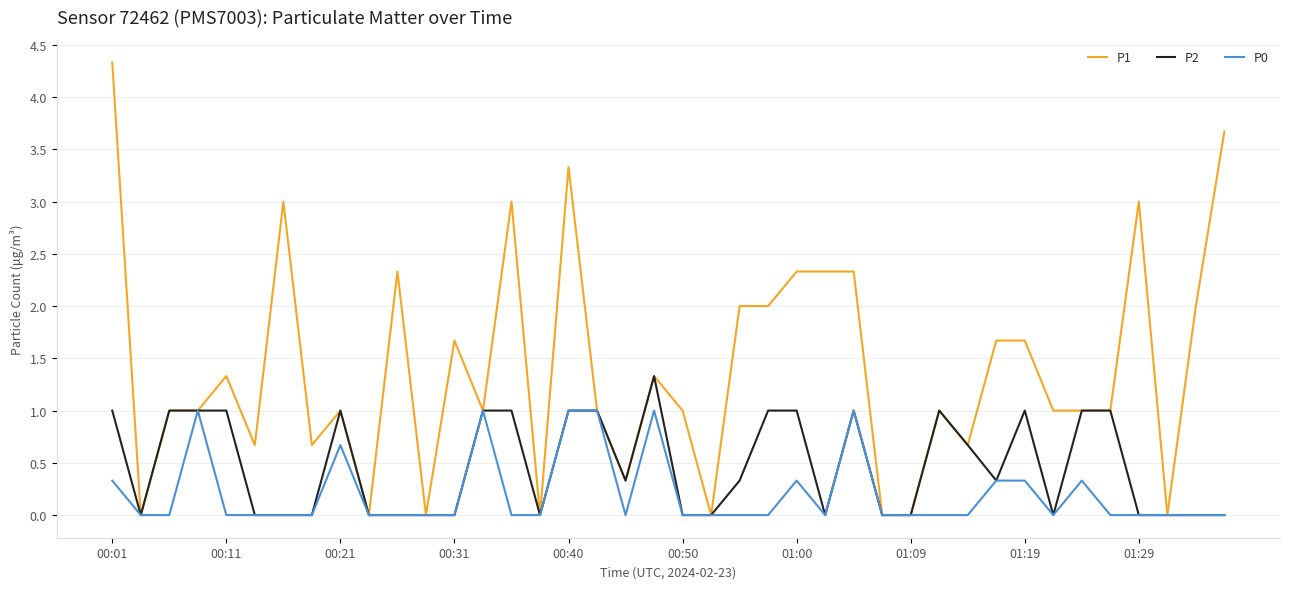

Which series has the largest range (max minus min)?

P1